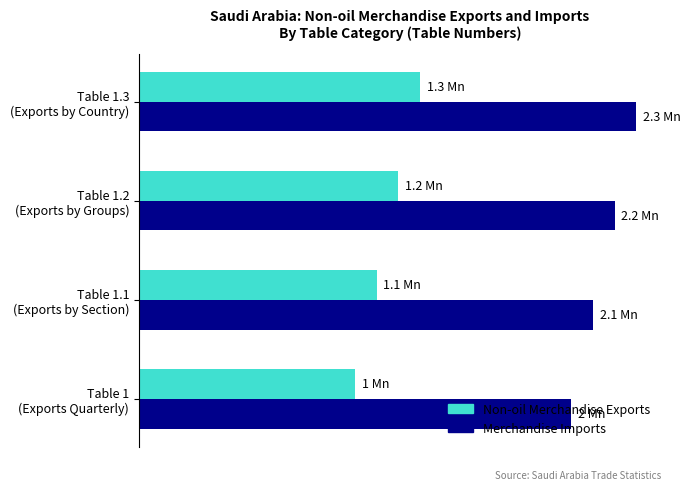

List the series in order of their overall mean, lowest first.

Non-oil Merchandise Exports, Merchandise Imports